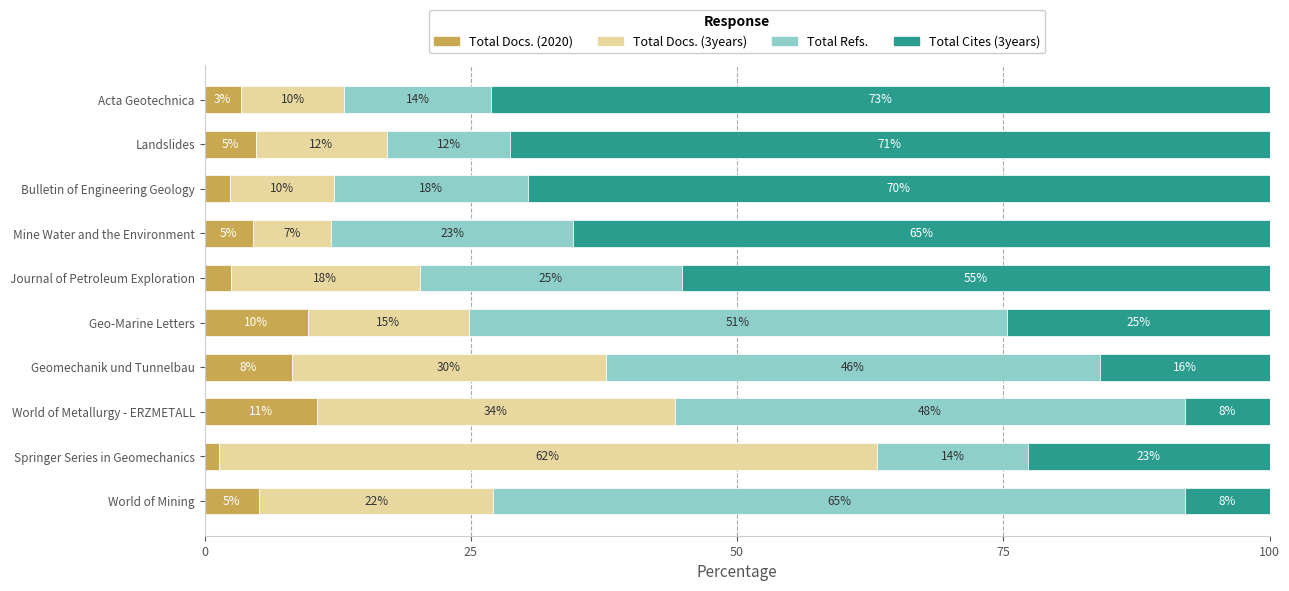

What is the average value of the Total Docs. (2020) series?

5.2